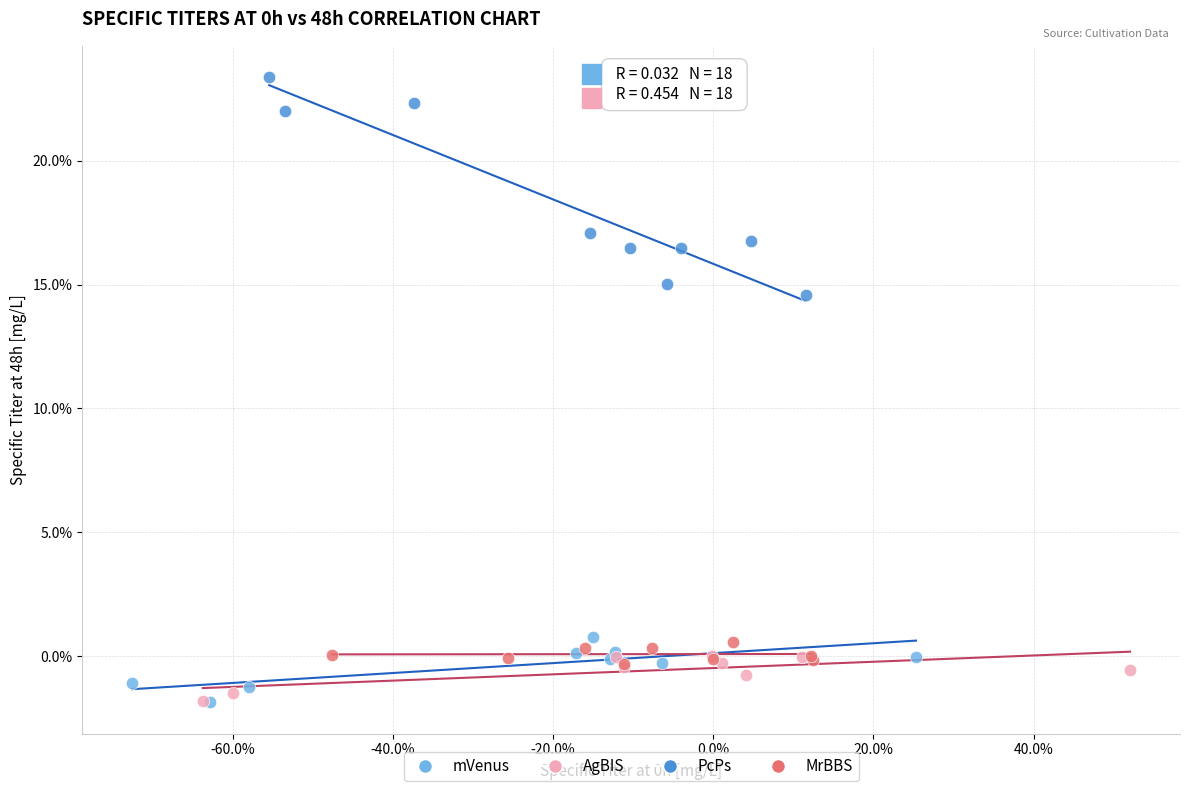

Which series has the largest Y range (max minus min)?

PcPs